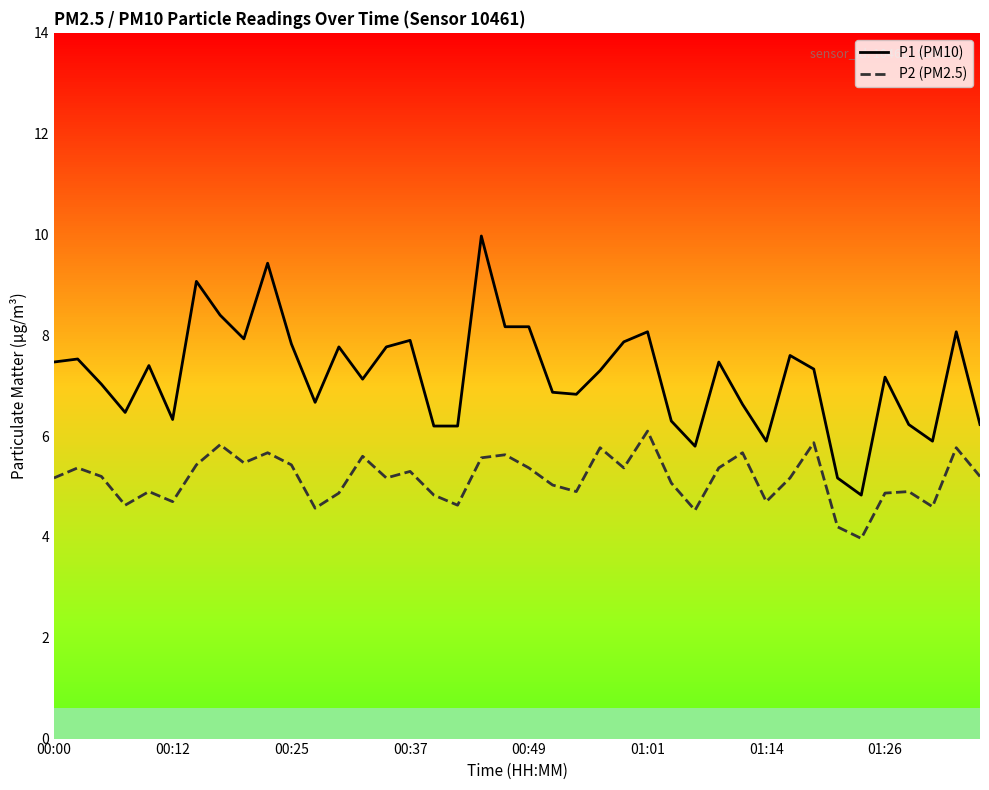

What is the highest value of the P1 (PM10) series?

10.0